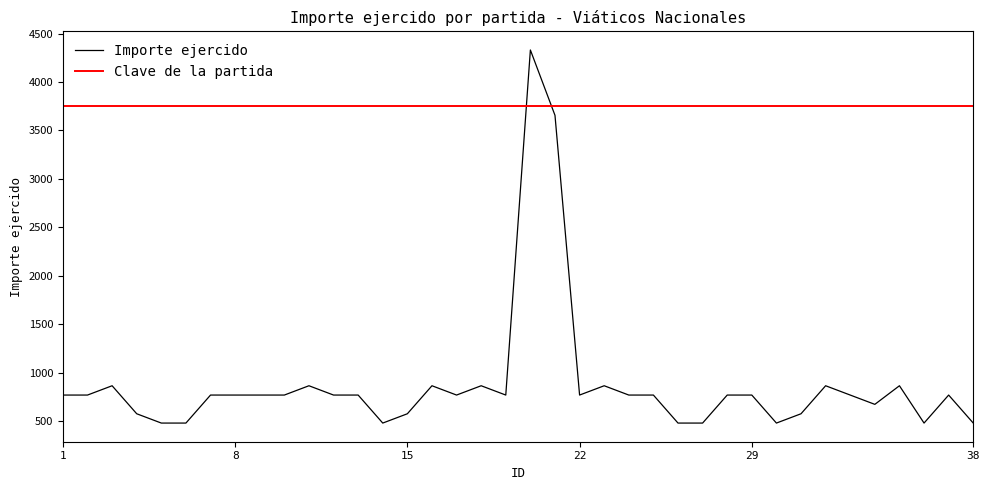

True or false: Clave de la partida and Importe ejercido intersect in this chart.

True